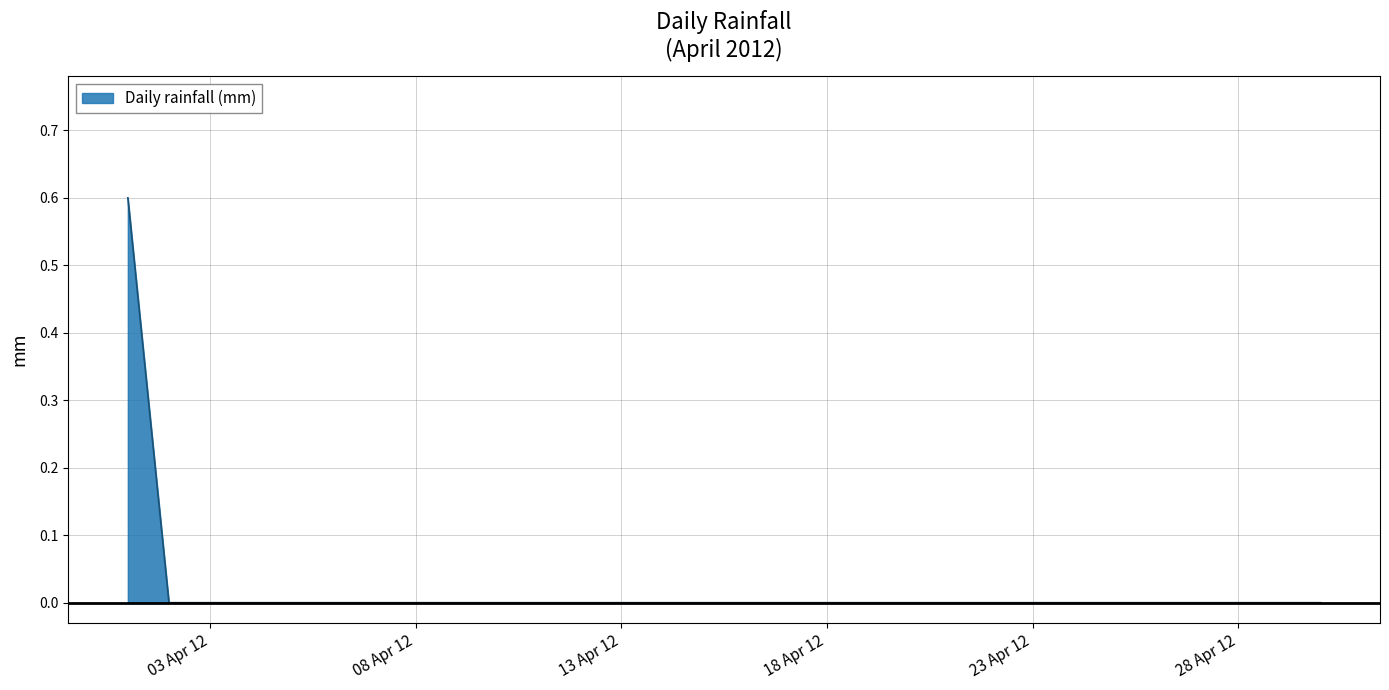

What is the maximum value shown in the chart?

0.6